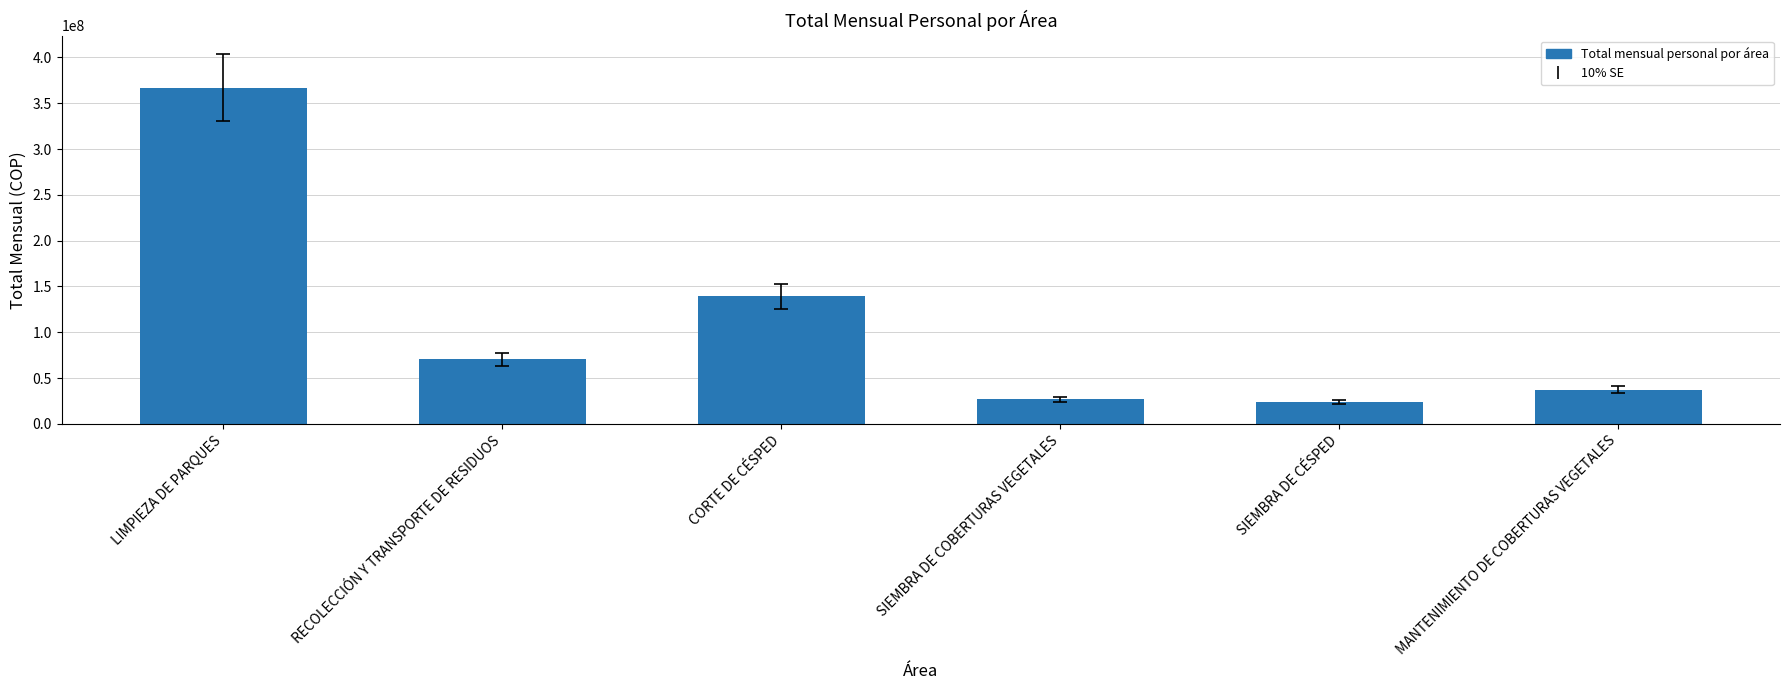

Approximately how many times larger is the value at SIEMBRA DE CÉSPED compared to RECOLECCIÓN Y TRANSPORTE DE RESIDUOS?

0.3